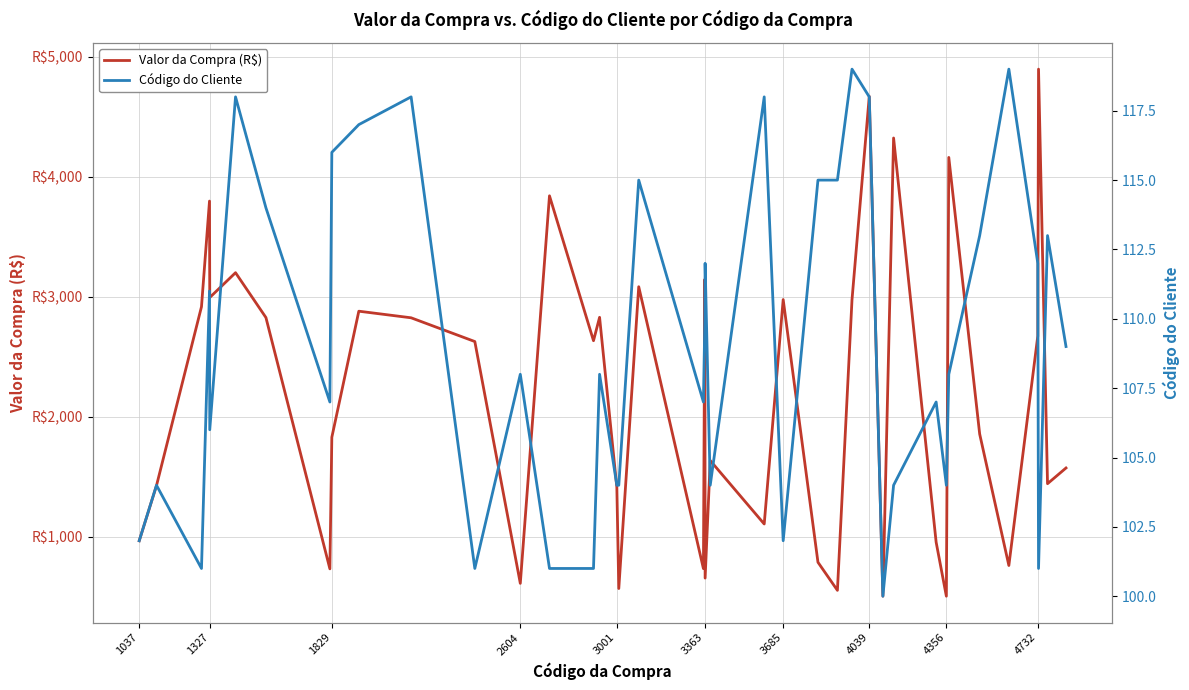

True or false: Valor da Compra (R$) has more than 2 interior local peaks.

True